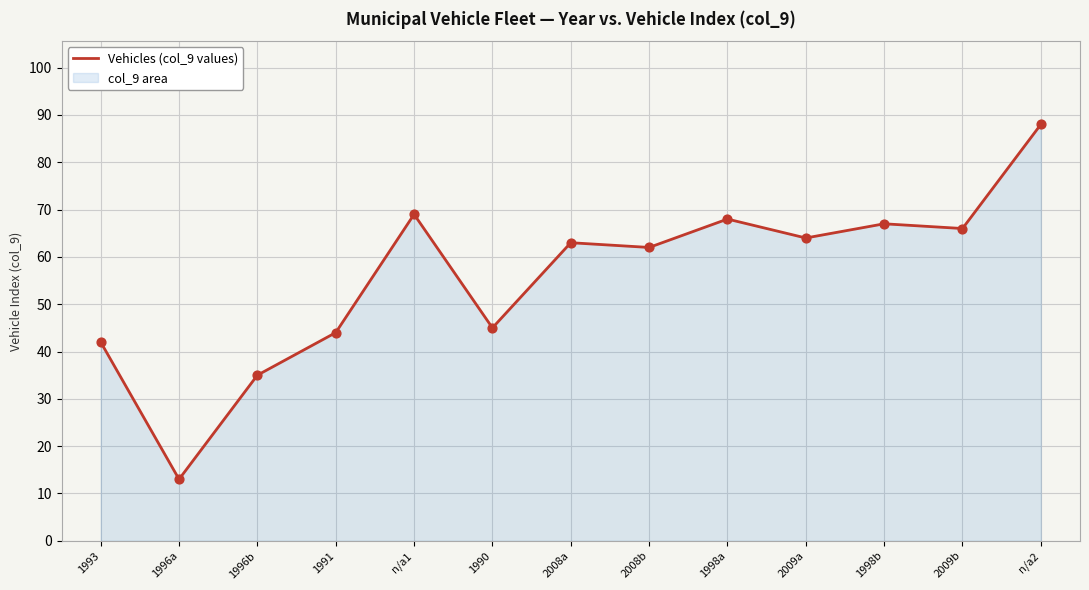

Which has a higher value, 2009a or 1990?

2009a